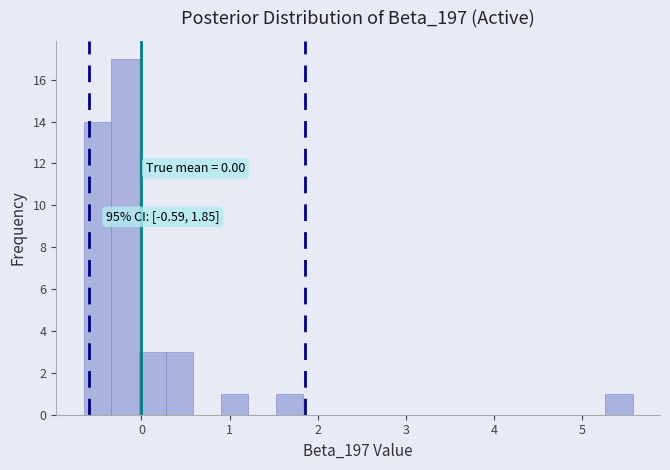

Read against the x-axis, roughly where is the centre of the tallest bar?

-0.2